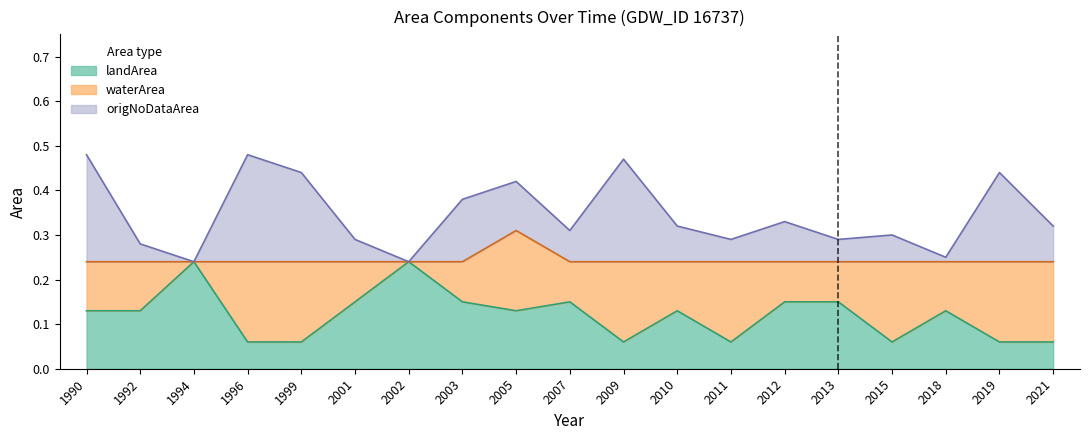

Which category has the lowest value in the landArea series?

1996